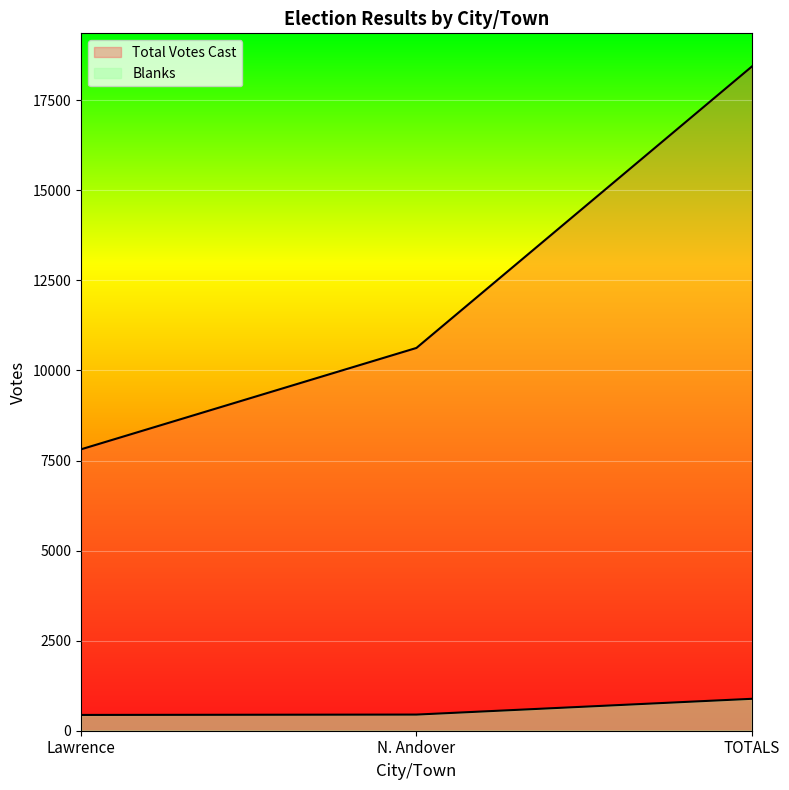

Is the value of Blanks at TOTALS greater than the value of Total Votes Cast at TOTALS?

No